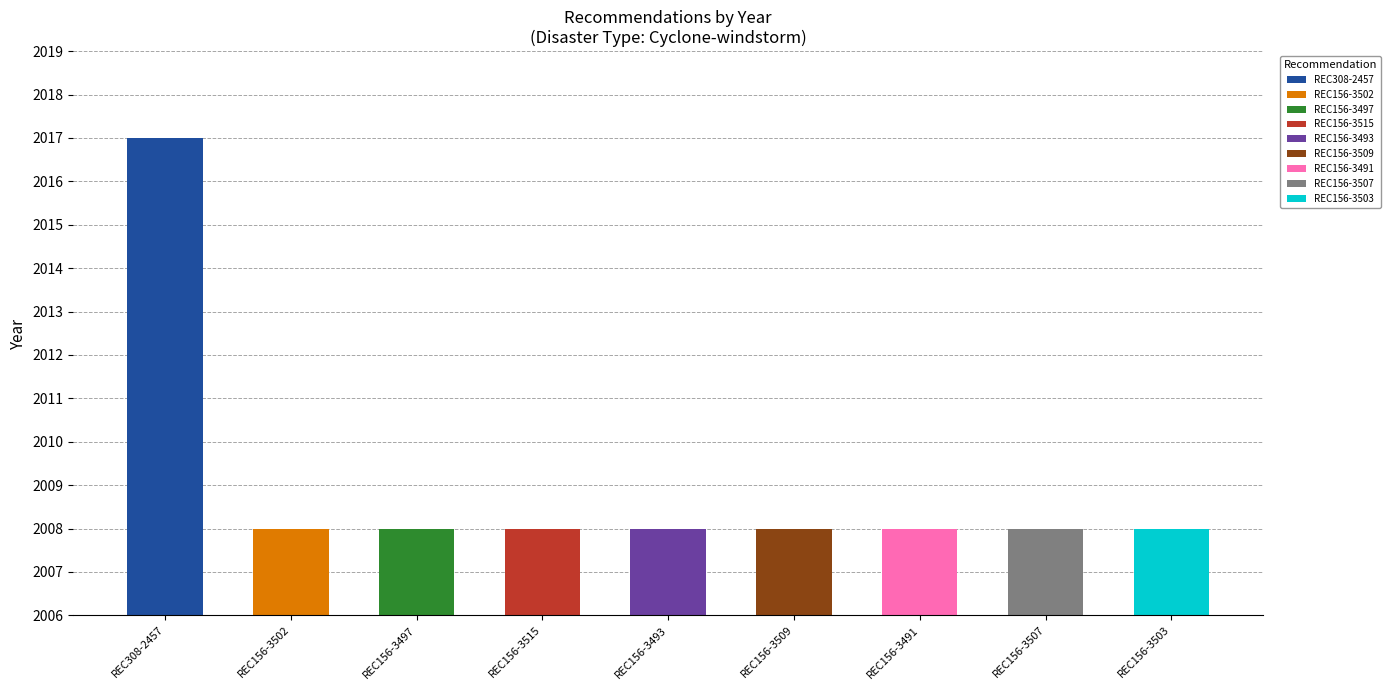

At which category does the chart reach its peak across all series?

REC308-2457